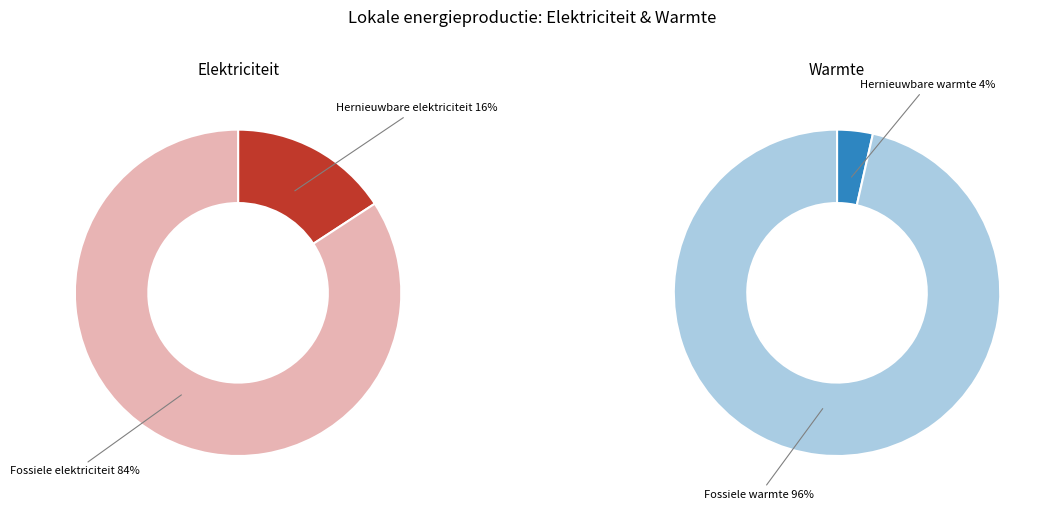

Which has a higher value, Hernieuwbare elektriciteitsproductie or Fossiele warmteproductie?

Fossiele warmteproductie